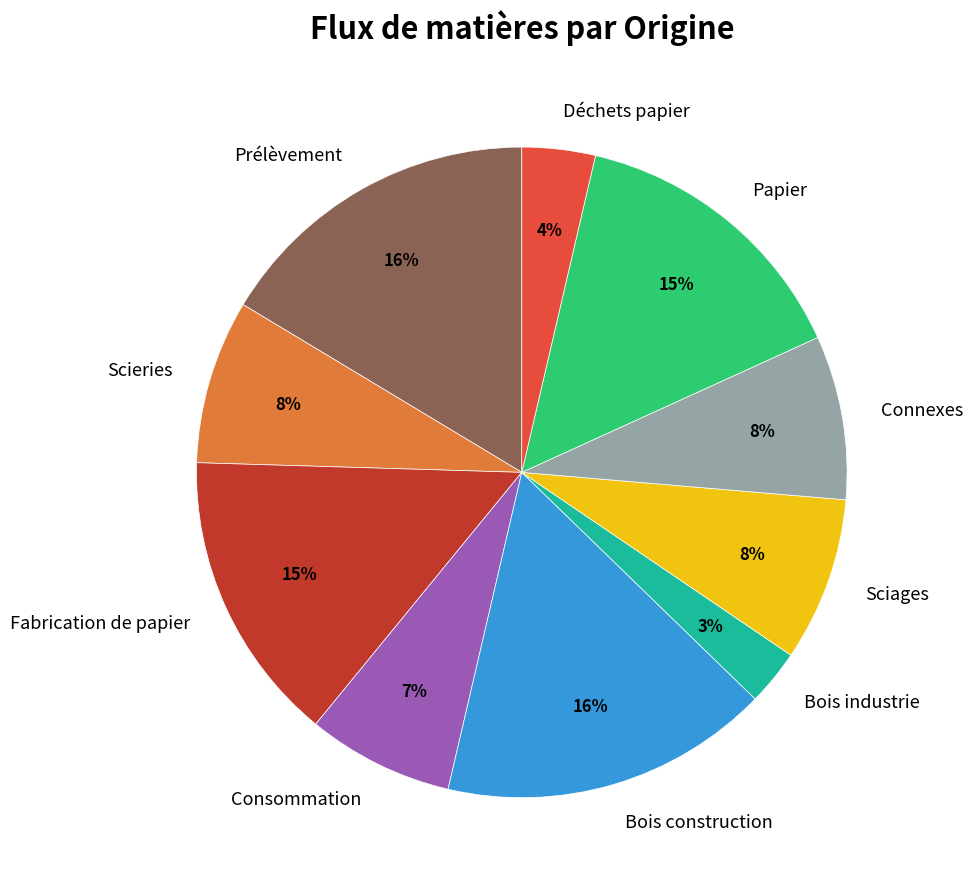

Is Fabrication de papier the majority of the pie?

No